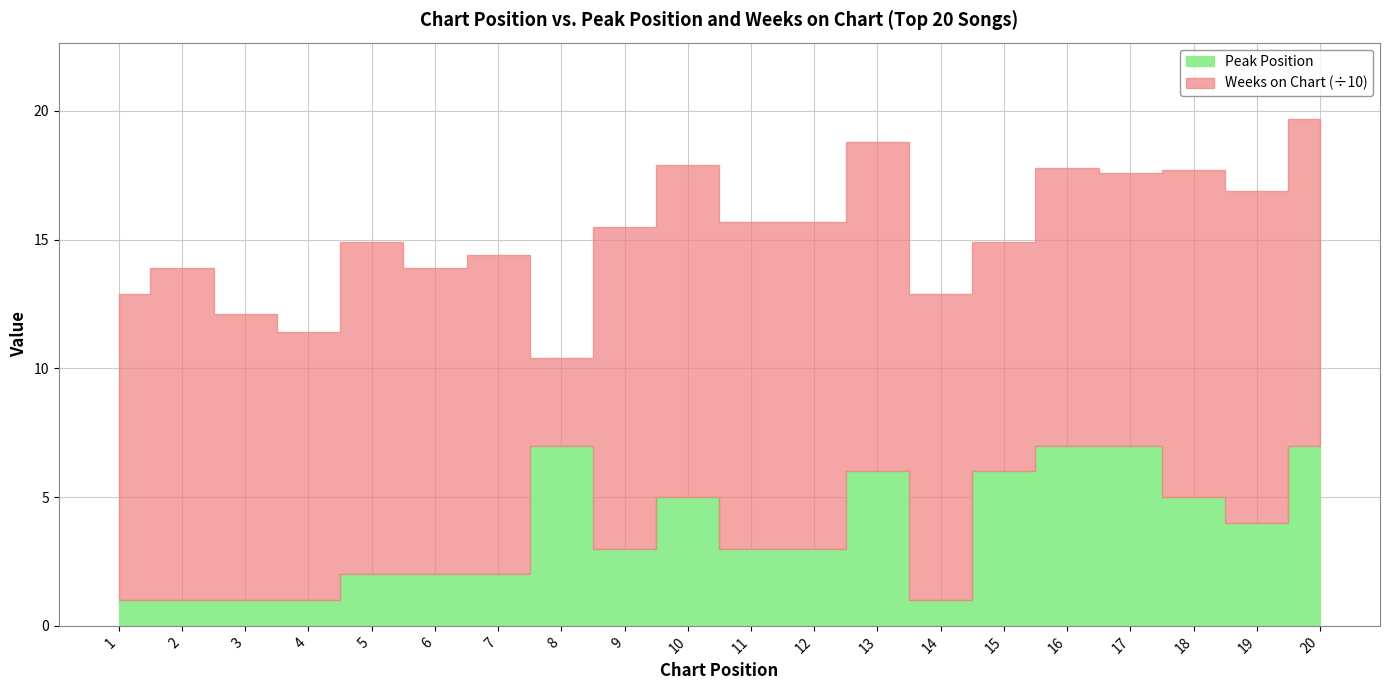

List the series in order of their peak value, lowest first.

Peak Position, Weeks on Chart